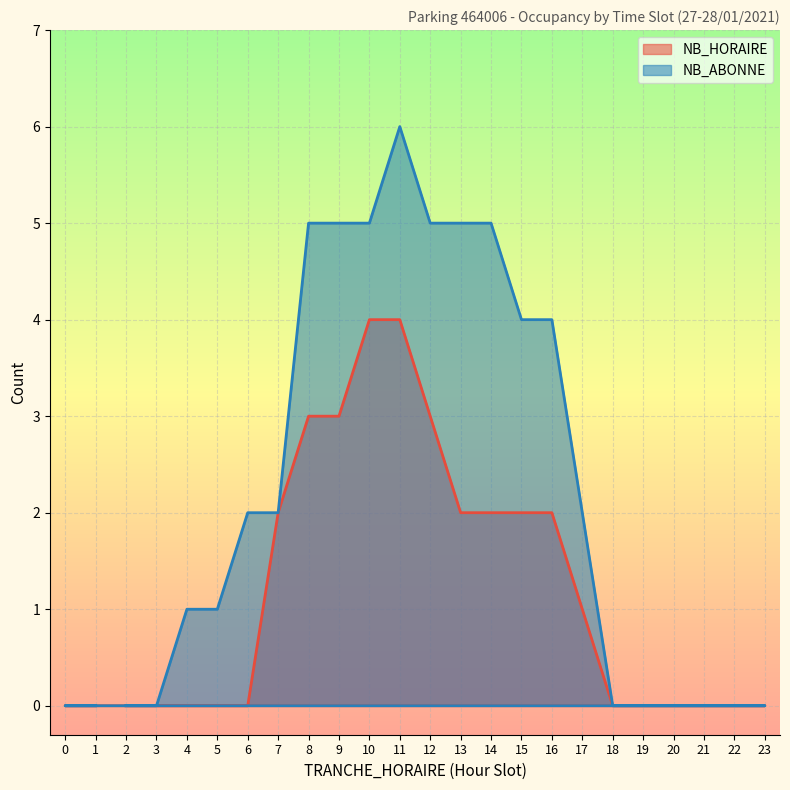

True or false: NB_ABONNE has more than 0 interior local peaks.

True